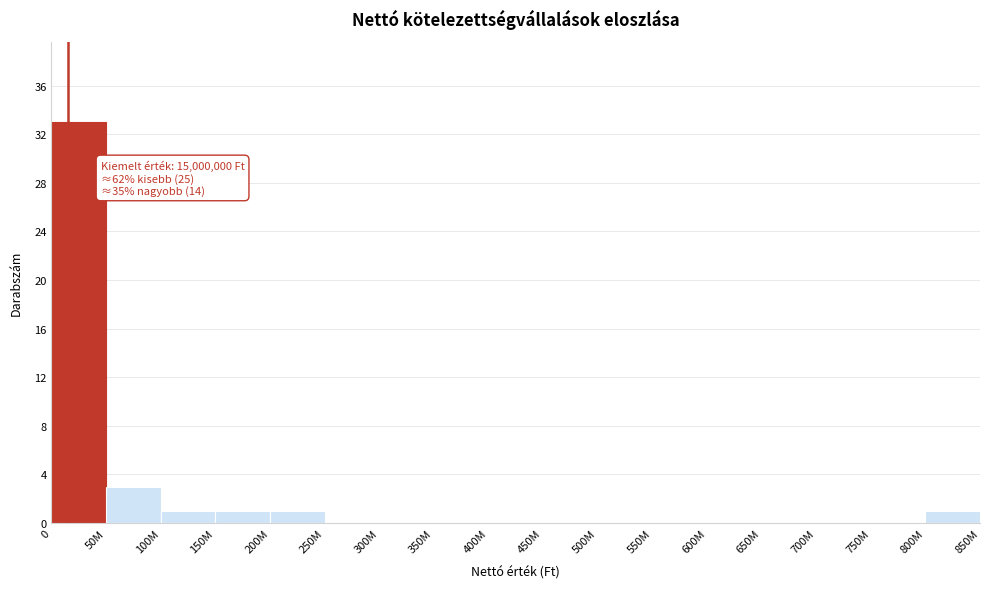

Reading left to right, extract all data points from this chart.

0=33	50M=3	100M=1	150M=1	200M=1	250M=0	300M=0	350M=0	400M=0	450M=0	500M=0	550M=0	600M=0	650M=0	700M=0	750M=0	800M=1